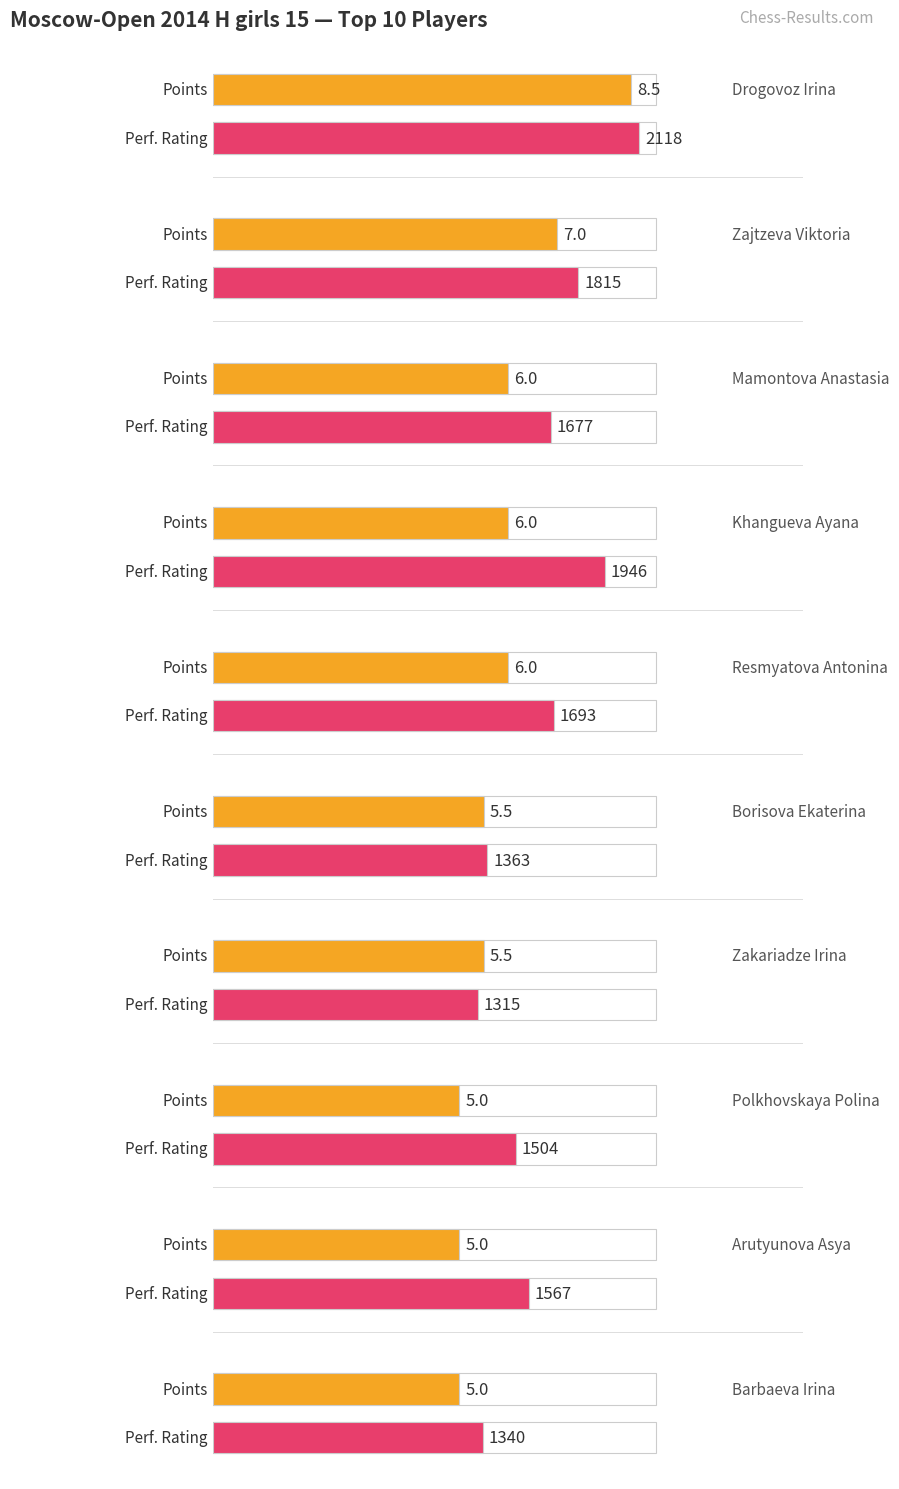

What is the value of the Points bar at the 7th from the left?

5.5